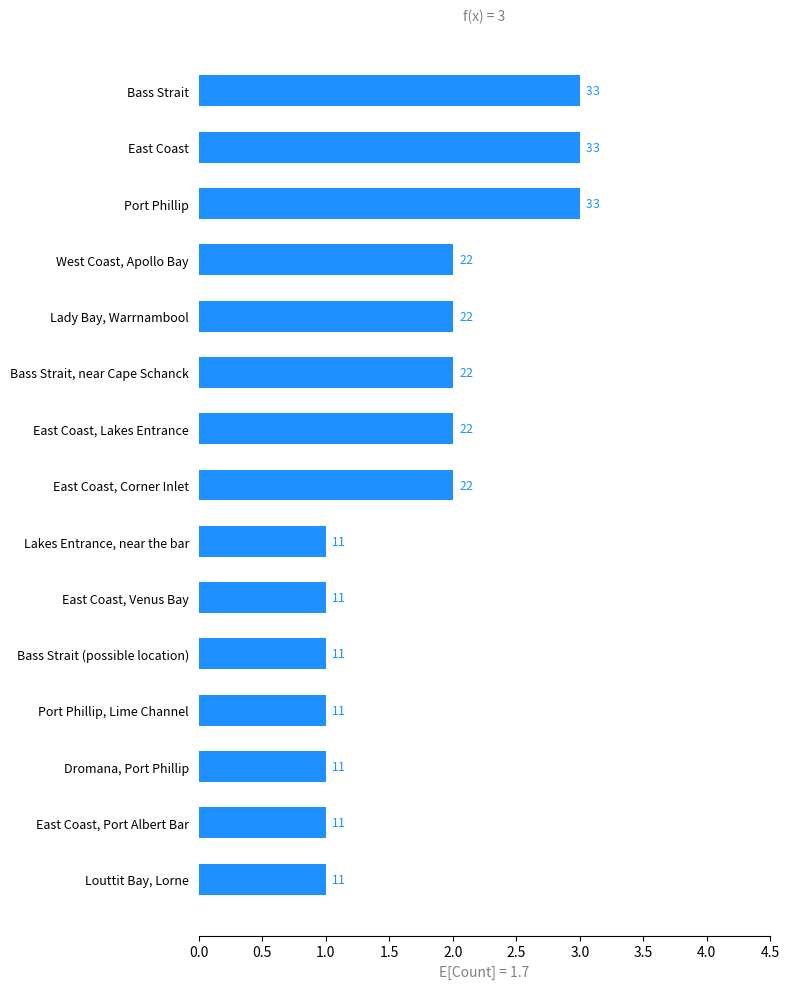

What is the maximum value shown in the chart?

3